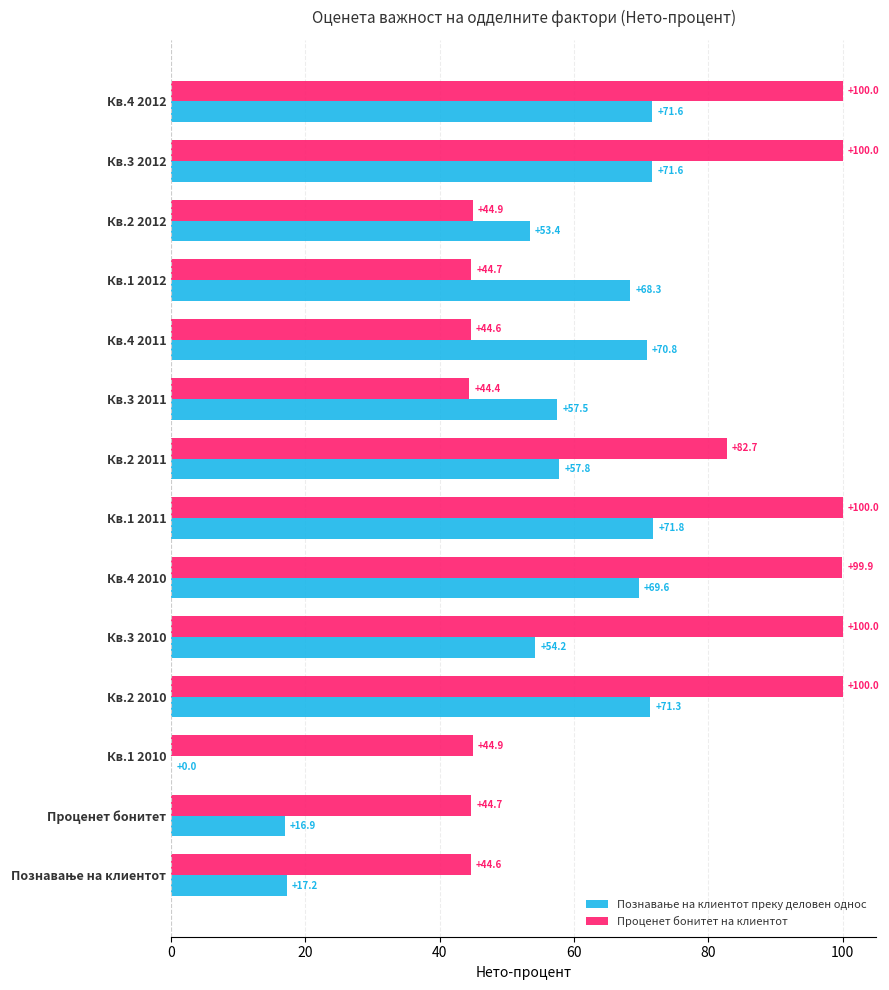

At which label is Проценет бонитет на клиентот closest to 72?

Кв.2 2011